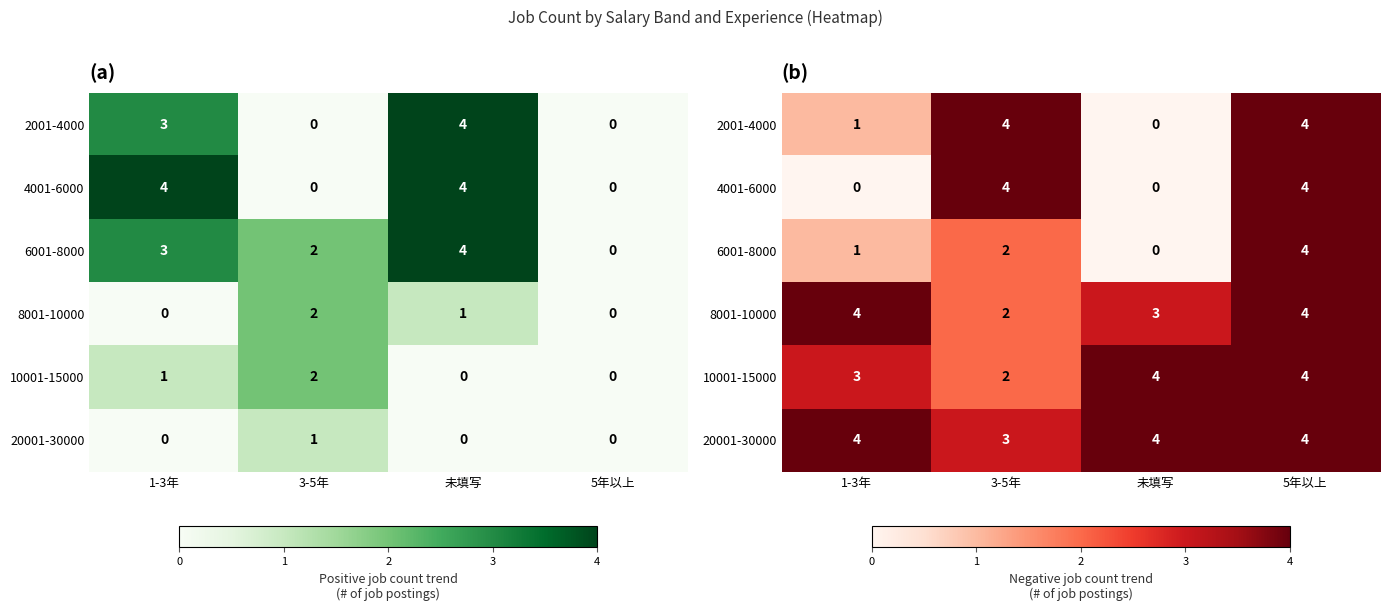

Is the value of 2001-4000 at 1-3年 greater than the value of 6001-8000 at 5年以上?

No